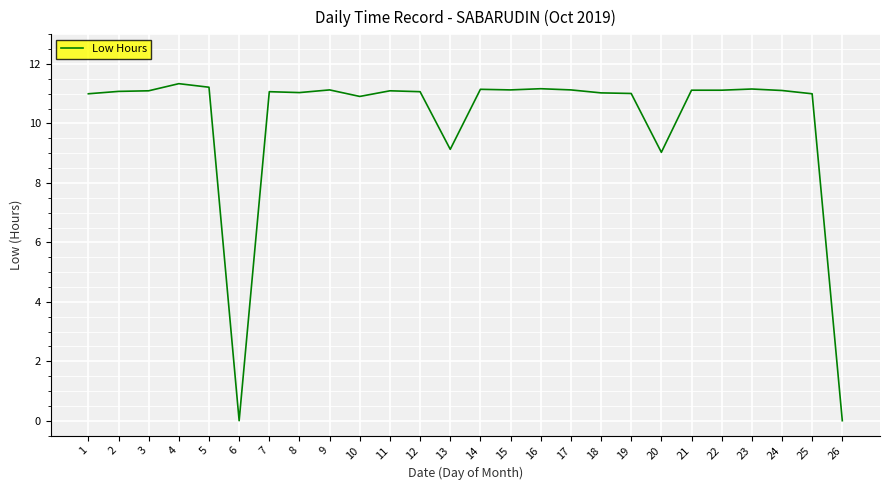

Does the chart display data point markers on the line(s)?

No